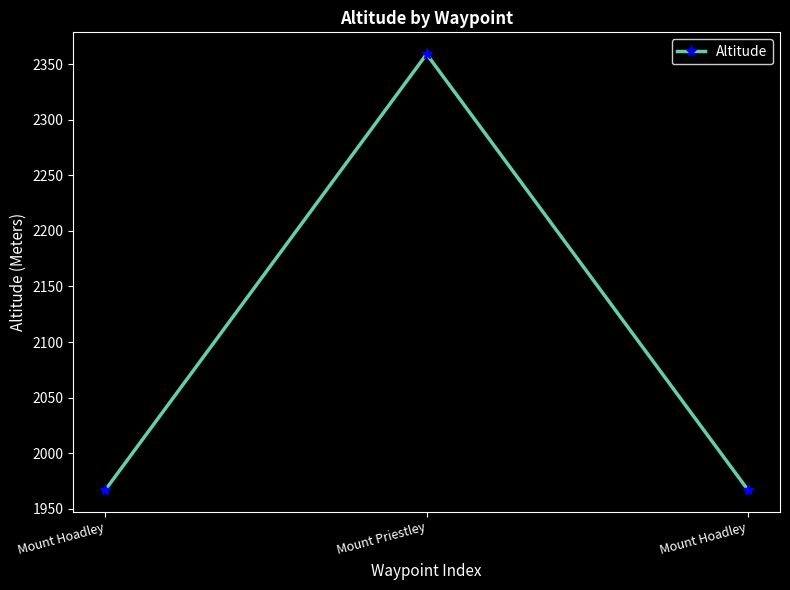

Reading left to right, what are all the values shown in this chart?

1967	2359	1967